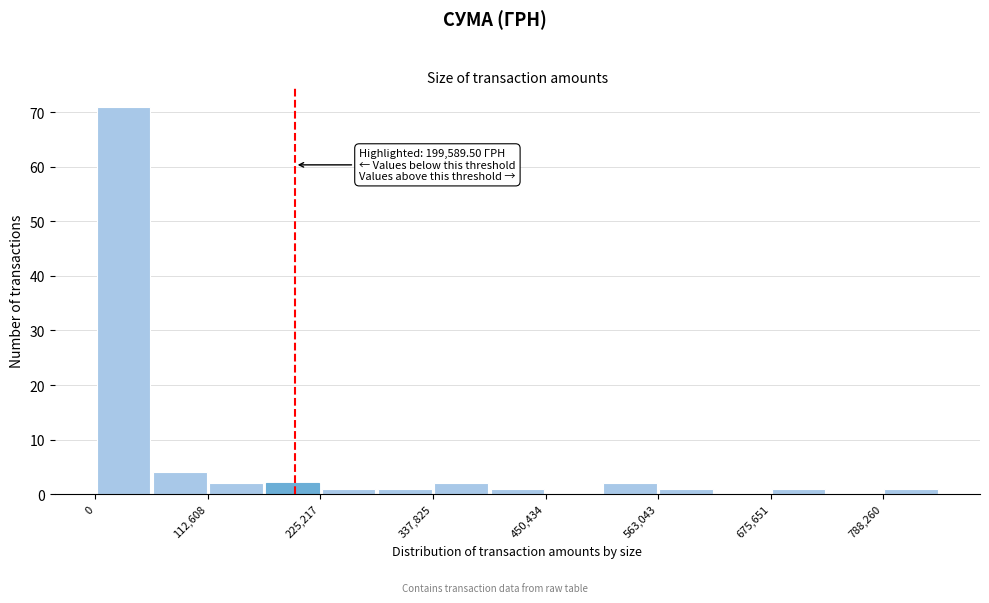

Around what value on the x-axis is the tallest bar? Give the approximate position of its centre, as read against the axis.

20000